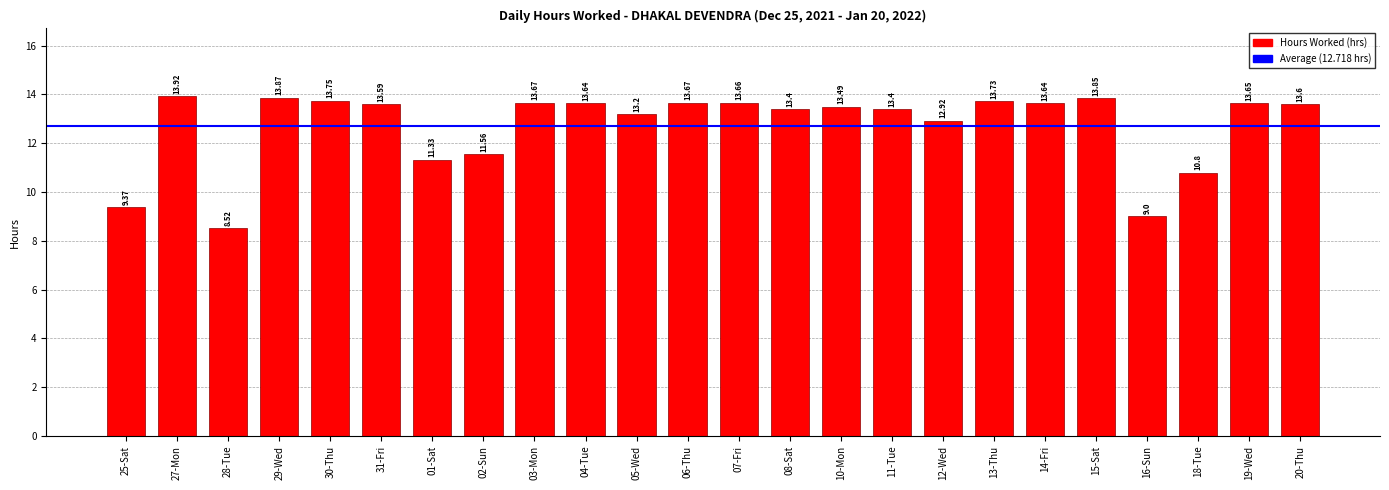

Where is the data nearest to the value 11?

18-Tue